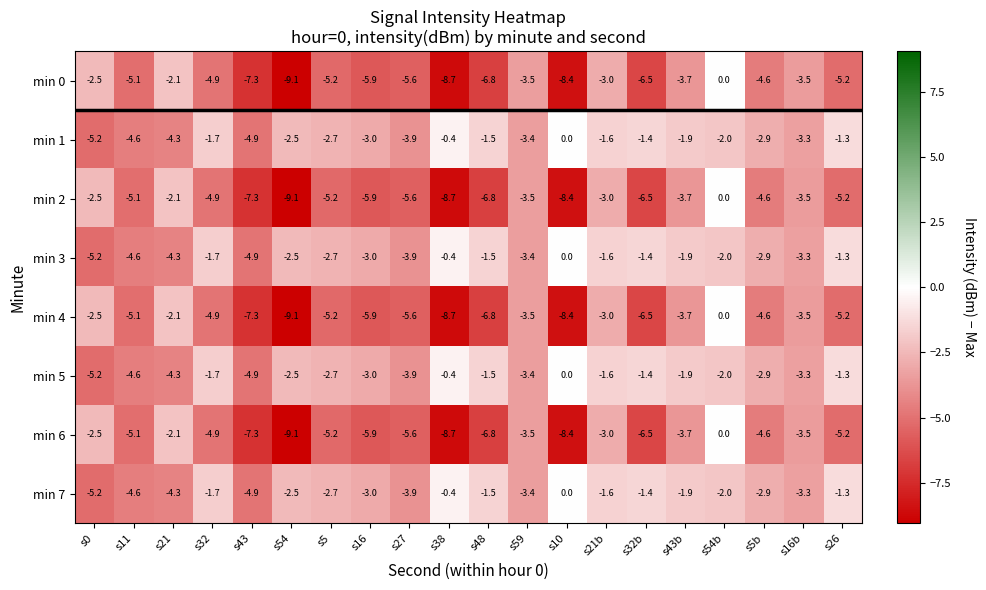

List the labels in order of min 5 value, largest first.

s10, s38, s26, s32b, s48, s21b, s32, s43b, s54b, s54, s5, s5b, s16, s16b, s59, s27, s21, s11, s43, s0